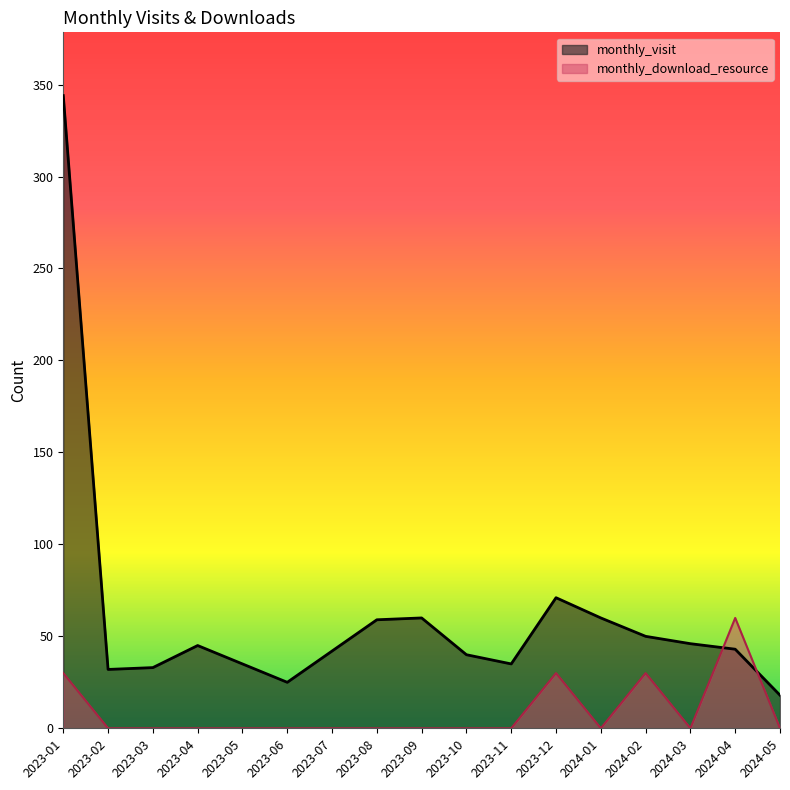

After their last crossing, which series has the higher values: monthly_visit or monthly_download_resource?

monthly_visit